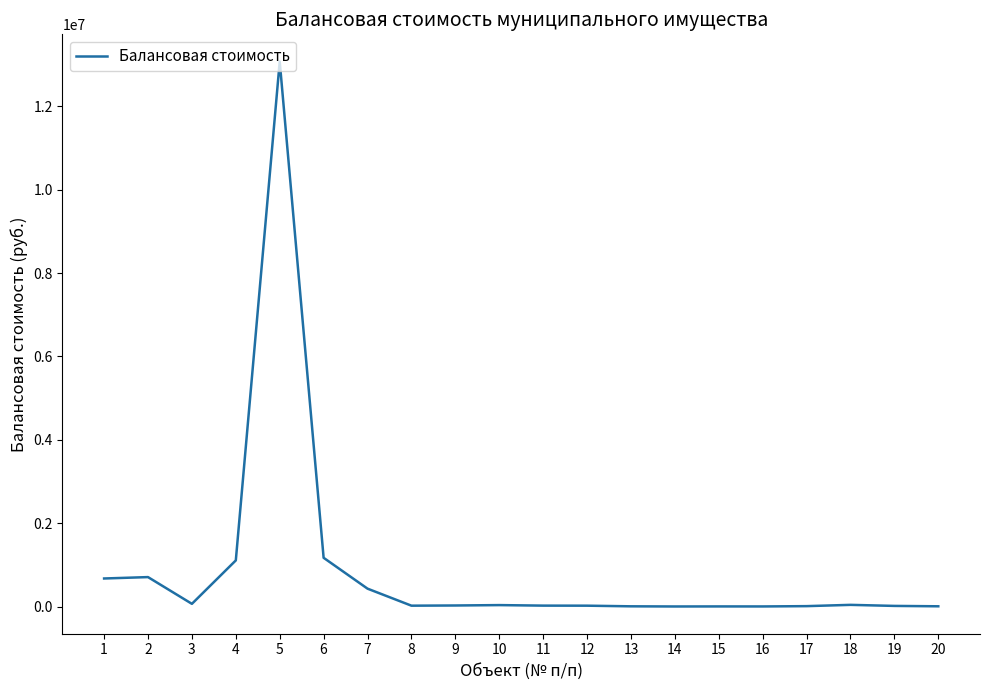

What is the difference between the maximum and minimum values?

13066934.9